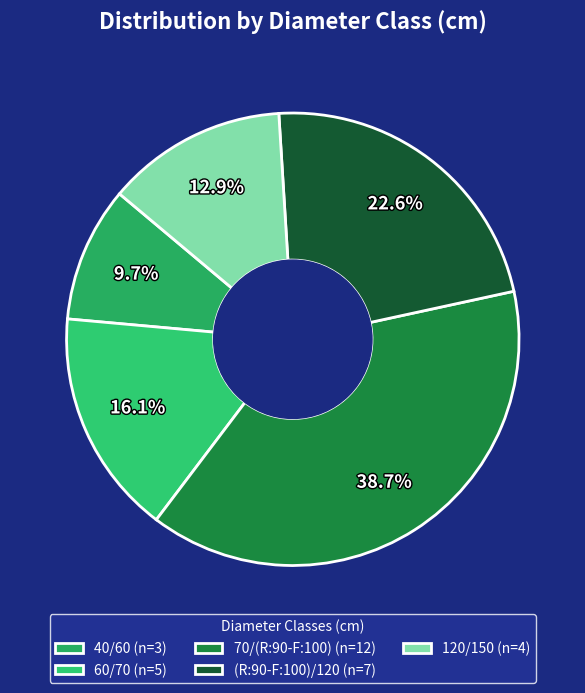

How many segments does this pie chart have?

5